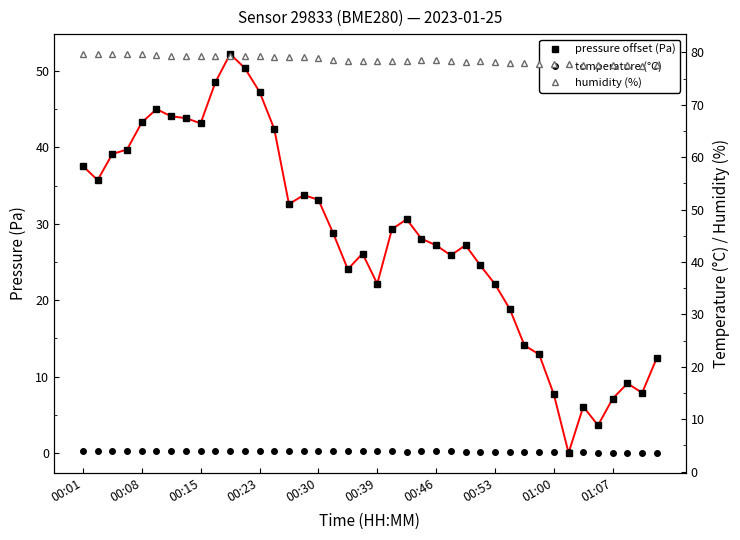

What is the value of the temperature (°C) point at the 20th from the left?

3.9